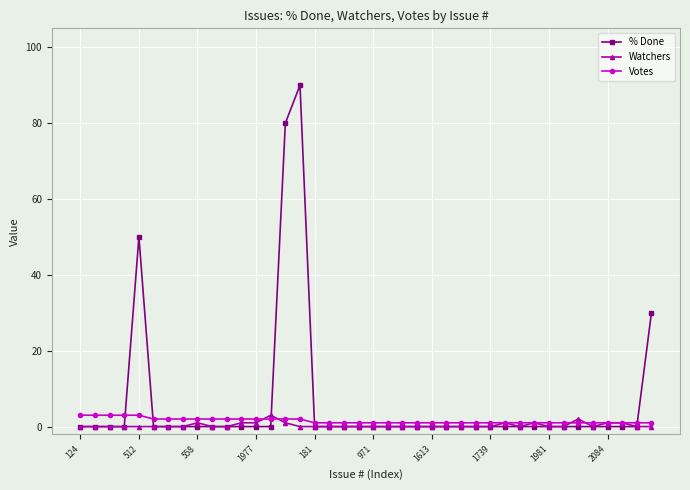

Which series has the widest spread of values?

% Done